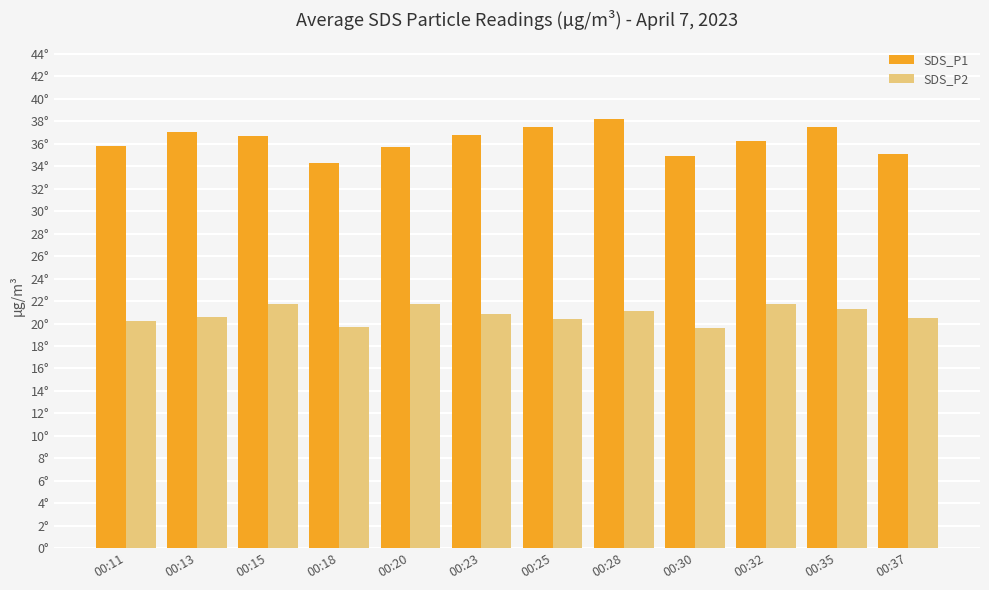

Are the bars grouped side by side (vs. stacked)?

Yes